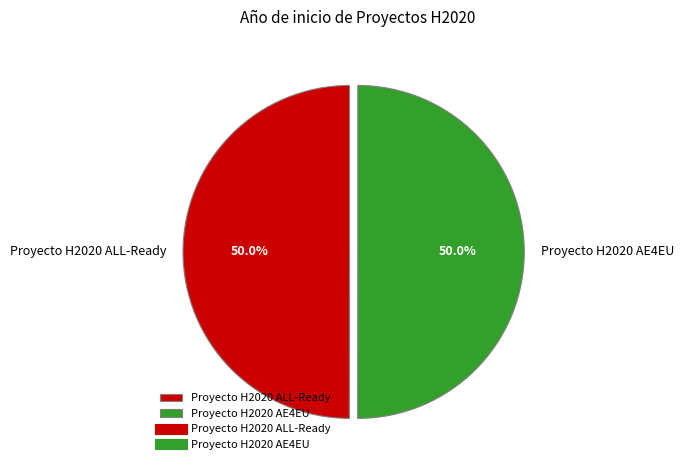

What is the ratio of the value at Proyecto H2020 ALL-Ready to the value at Proyecto H2020 AE4EU?

1.0